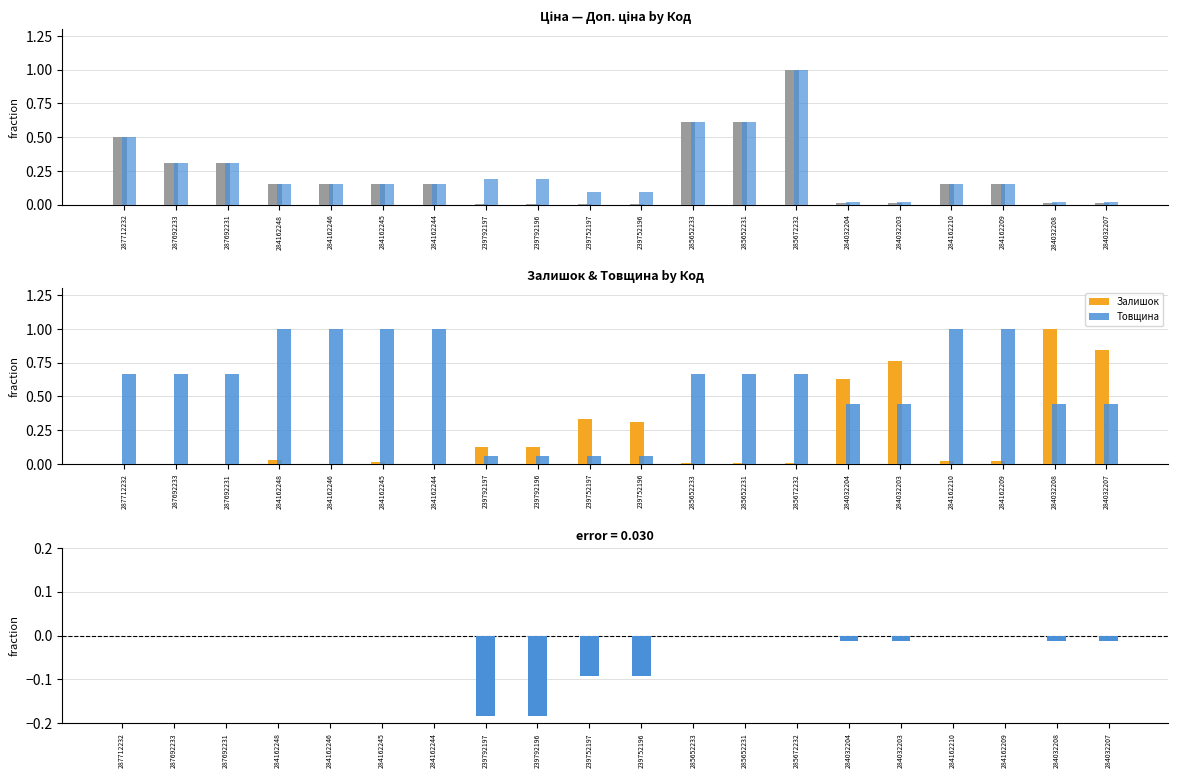

The Залишок series shows -0.6 at 287712232. True or false?

False